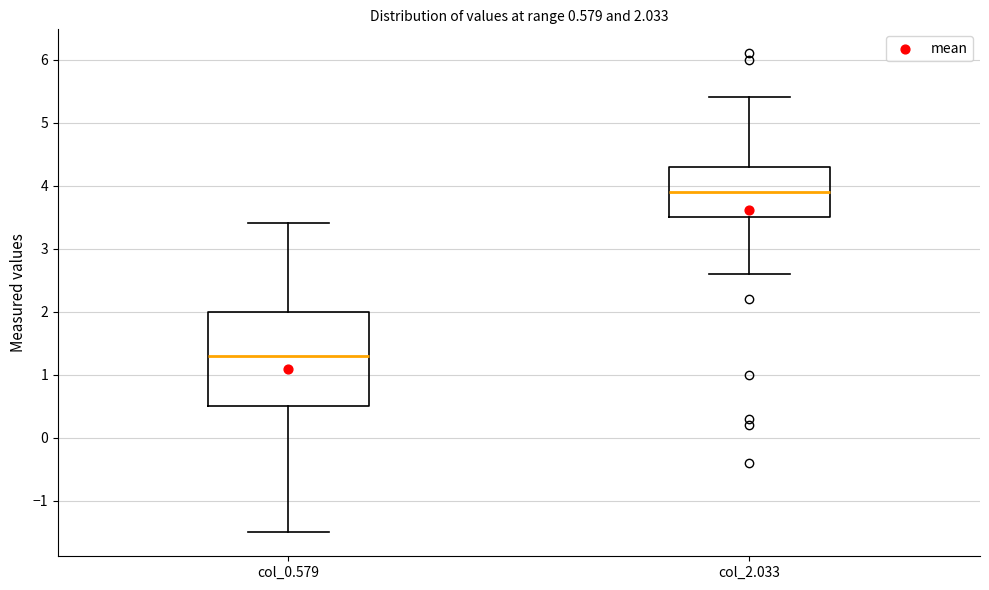

Which box is the tallest, from its lower edge to its upper edge?

col_0.579